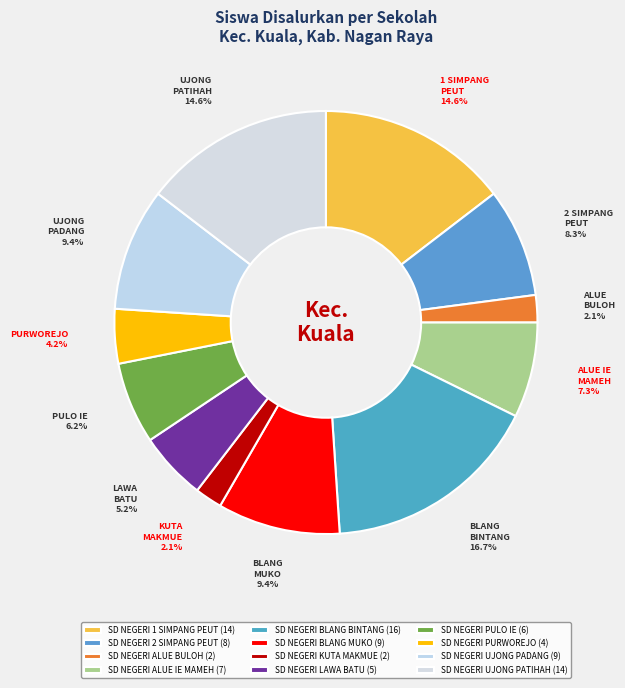

The SD NEGERI 2 SIMPANG PEUT slice represents 8% of the pie. True or false?

True